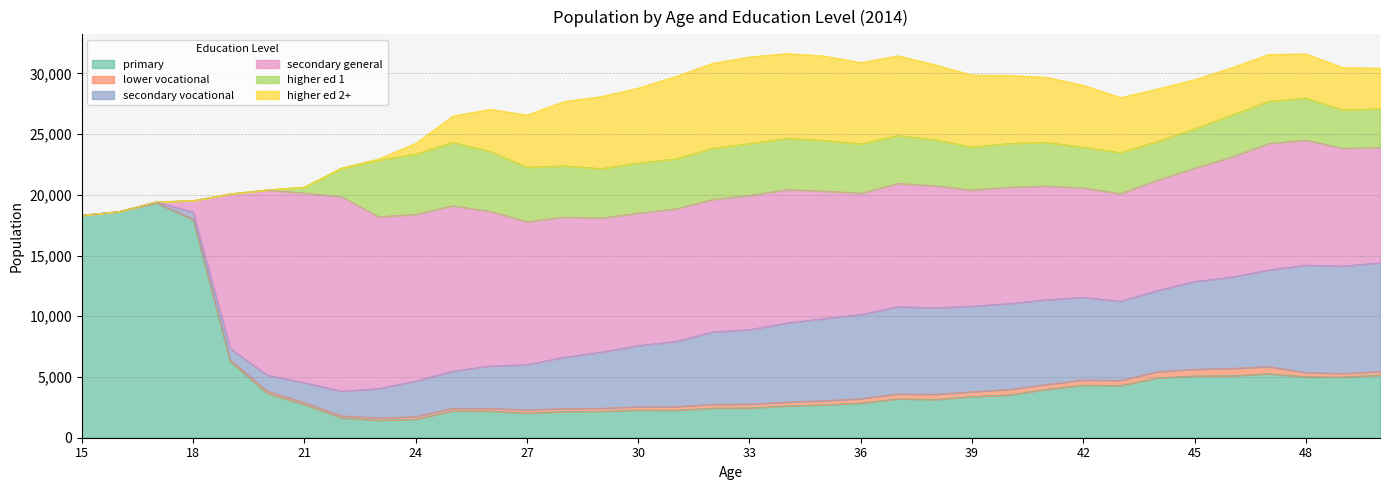

How many lines are shown in the chart?

6